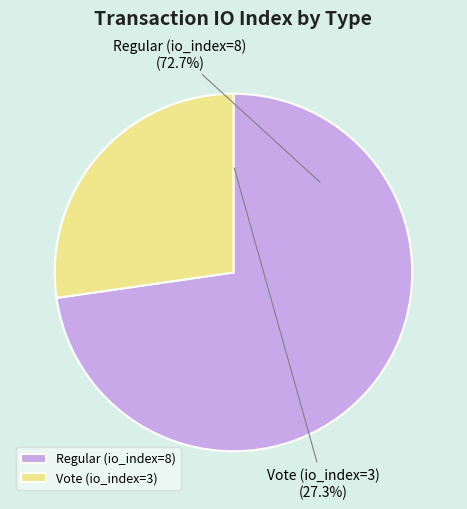

To the nearest percent, what is the average slice percentage?

50%